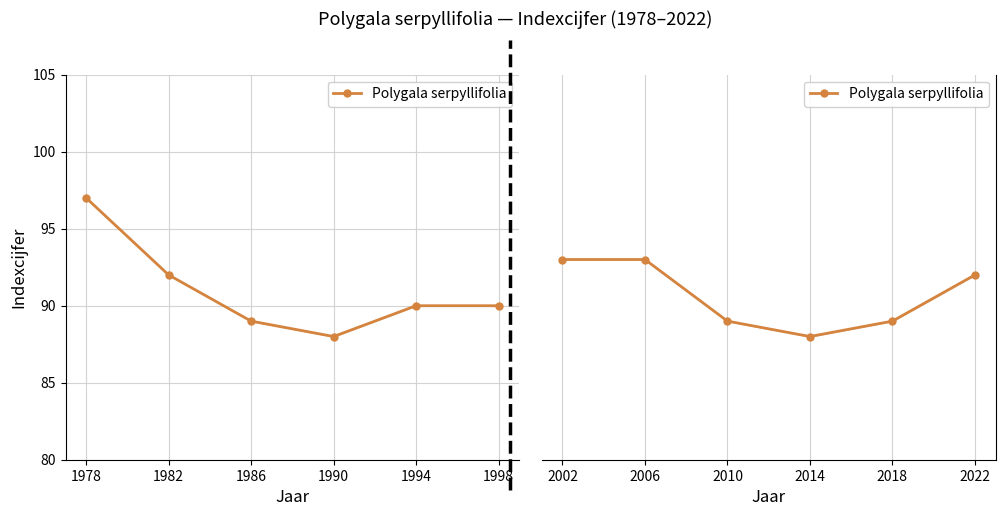

What is the smallest value displayed?

88